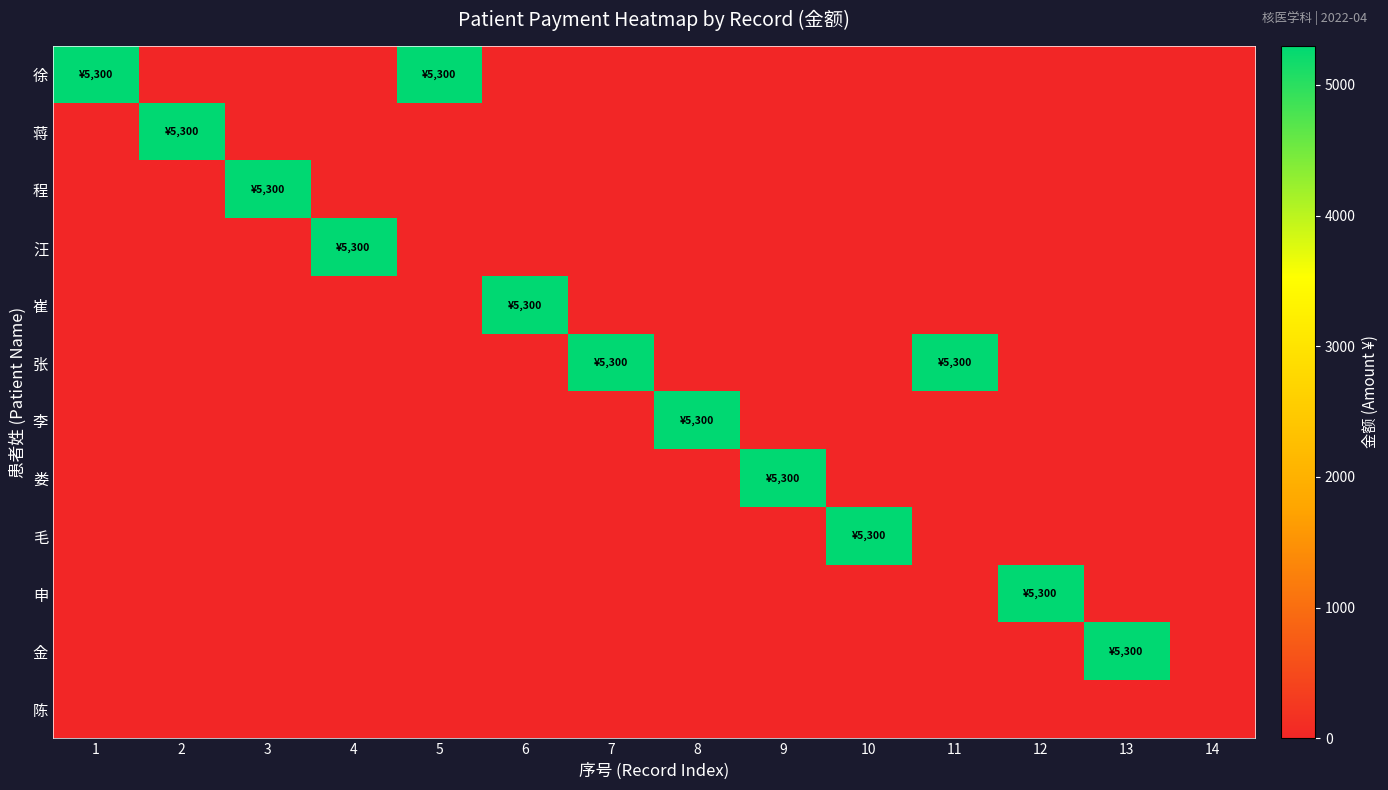

Reading right to left, what are all the values shown in this chart?

徐: 14=0	13=0	12=0	11=0	10=0	9=0	8=0	7=0	6=0	5=5300	4=0	3=0	2=0	1=5300
蒋: 14=0	13=0	12=0	11=0	10=0	9=0	8=0	7=0	6=0	5=0	4=0	3=0	2=5300	1=0
程: 14=0	13=0	12=0	11=0	10=0	9=0	8=0	7=0	6=0	5=0	4=0	3=5300	2=0	1=0
汪: 14=0	13=0	12=0	11=0	10=0	9=0	8=0	7=0	6=0	5=0	4=5300	3=0	2=0	1=0
崔: 14=0	13=0	12=0	11=0	10=0	9=0	8=0	7=0	6=5300	5=0	4=0	3=0	2=0	1=0
张: 14=0	13=0	12=0	11=5300	10=0	9=0	8=0	7=5300	6=0	5=0	4=0	3=0	2=0	1=0
李: 14=0	13=0	12=0	11=0	10=0	9=0	8=5300	7=0	6=0	5=0	4=0	3=0	2=0	1=0
娄: 14=0	13=0	12=0	11=0	10=0	9=5300	8=0	7=0	6=0	5=0	4=0	3=0	2=0	1=0
毛: 14=0	13=0	12=0	11=0	10=5300	9=0	8=0	7=0	6=0	5=0	4=0	3=0	2=0	1=0
申: 14=0	13=0	12=5300	11=0	10=0	9=0	8=0	7=0	6=0	5=0	4=0	3=0	2=0	1=0
金: 14=0	13=5300	12=0	11=0	10=0	9=0	8=0	7=0	6=0	5=0	4=0	3=0	2=0	1=0
陈: 14=0	13=0	12=0	11=0	10=0	9=0	8=0	7=0	6=0	5=0	4=0	3=0	2=0	1=0